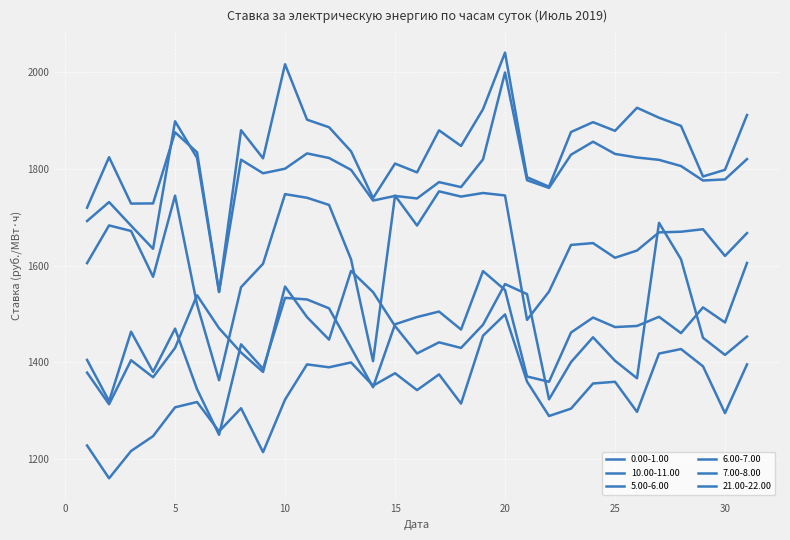

Reading left to right, what are all the values shown in this chart?

0.00-1.00: 1378.8	1313.5	1404.4	1369.2	1429.8	1538.6	1470.5	1420.3	1380.2	1556.6	1493.4	1447.0	1588.9	1545.2	1475.0	1418.4	1441.3	1429.8	1477.8	1561.7	1541.0	1323.6	1400.5	1451.8	1403.3	1367.1	1688.3	1612.9	1450.7	1415.3	1453.2
10.00-11.00: 1719.6	1823.8	1728.0	1728.4	1875.3	1834.0	1546.0	1879.5	1821.5	2015.9	1901.4	1885.8	1836.0	1739.4	1810.7	1792.5	1879.3	1847.1	1923.1	2039.8	1782.5	1763.0	1875.9	1896.2	1878.3	1926.0	1905.4	1888.6	1784.0	1797.8	1911.0
5.00-6.00: 1228.2	1160.4	1216.9	1247.5	1307.1	1318.1	1257.3	1305.2	1214.5	1323.1	1395.8	1389.8	1399.8	1351.7	1377.5	1342.6	1375.1	1314.8	1455.1	1499.0	1360.3	1289.1	1304.4	1356.3	1359.9	1297.7	1418.1	1427.5	1391.8	1295.0	1395.7
6.00-7.00: 1405.0	1319.9	1463.3	1380.4	1469.7	1344.5	1250.3	1437.2	1386.5	1533.2	1530.0	1511.6	1430.2	1348.5	1478.6	1493.6	1505.0	1467.8	1588.5	1549.5	1370.8	1359.9	1461.6	1492.5	1472.9	1475.2	1494.1	1460.4	1513.5	1482.4	1605.4
7.00-8.00: 1605.0	1682.9	1671.4	1576.8	1744.5	1519.5	1363.1	1555.3	1603.7	1747.5	1740.0	1725.2	1612.7	1402.4	1744.6	1682.6	1753.3	1742.5	1749.9	1744.8	1487.8	1546.2	1642.6	1646.4	1616.1	1631.0	1668.5	1669.9	1675.0	1619.8	1667.1
21.00-22.00: 1692.0	1731.1	1682.4	1634.7	1898.1	1822.3	1545.1	1818.7	1790.6	1800.1	1831.7	1822.2	1797.7	1734.3	1743.9	1738.6	1772.3	1762.1	1819.4	1998.9	1776.3	1760.5	1829.0	1855.8	1830.6	1823.2	1818.4	1805.6	1775.6	1778.0	1819.9